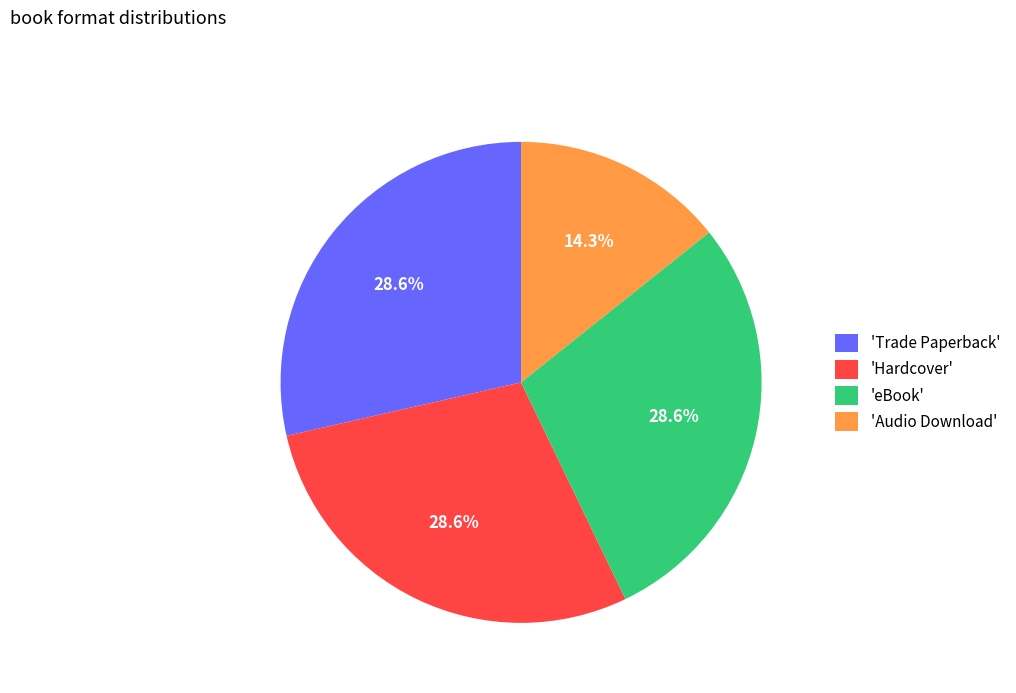

What is the ratio of the value at 'Audio Download' to the value at 'Trade Paperback'?

0.5